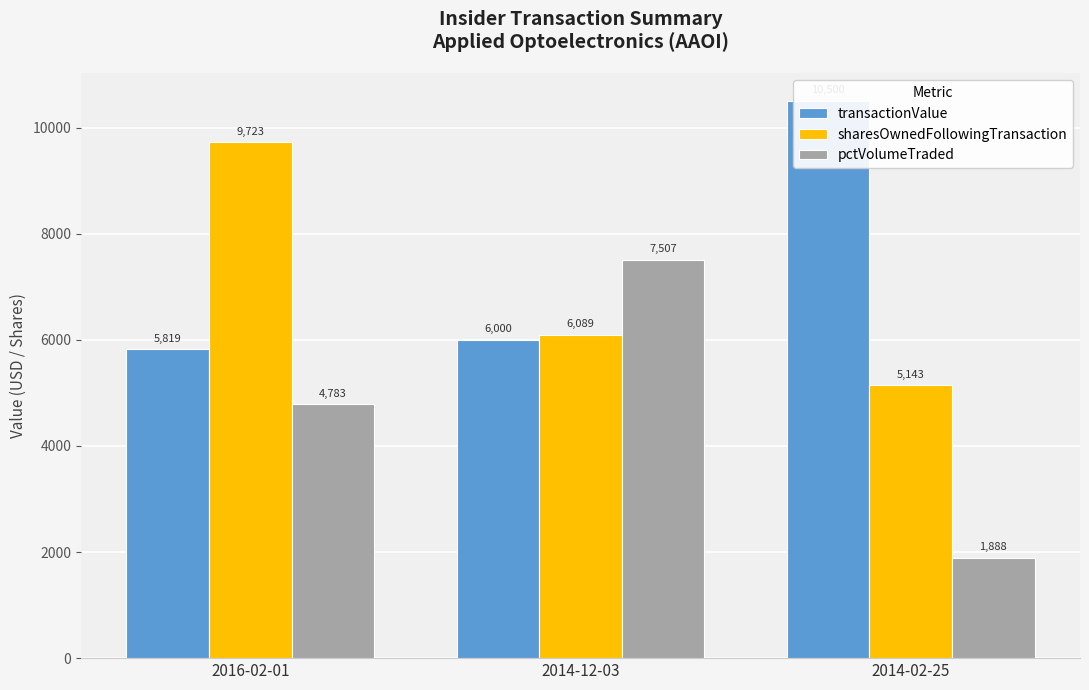

At which category is the sum across all series the highest?

2016-02-01